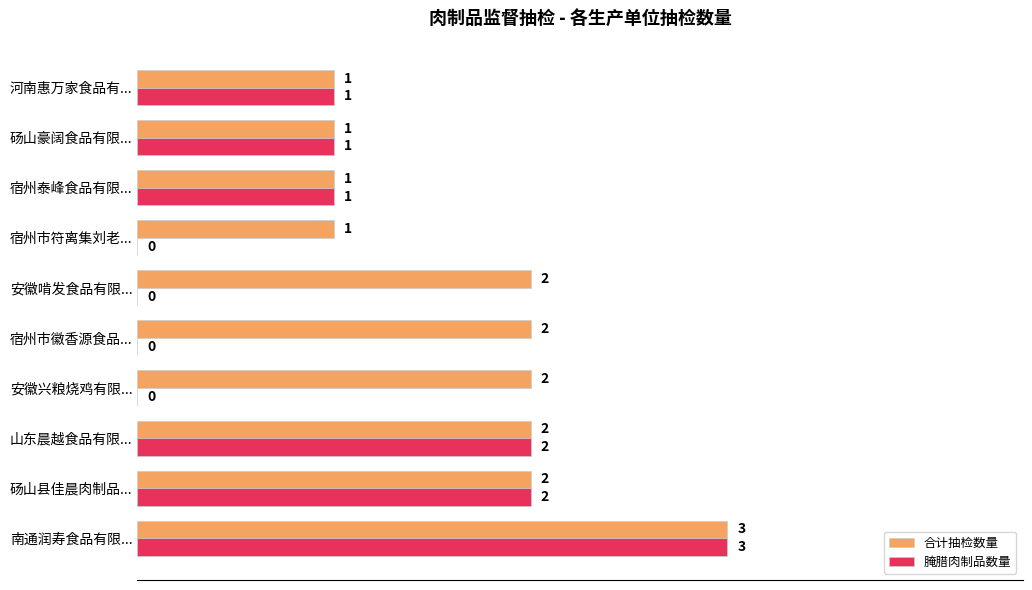

Which series has the largest total across all categories?

合计抽检数量